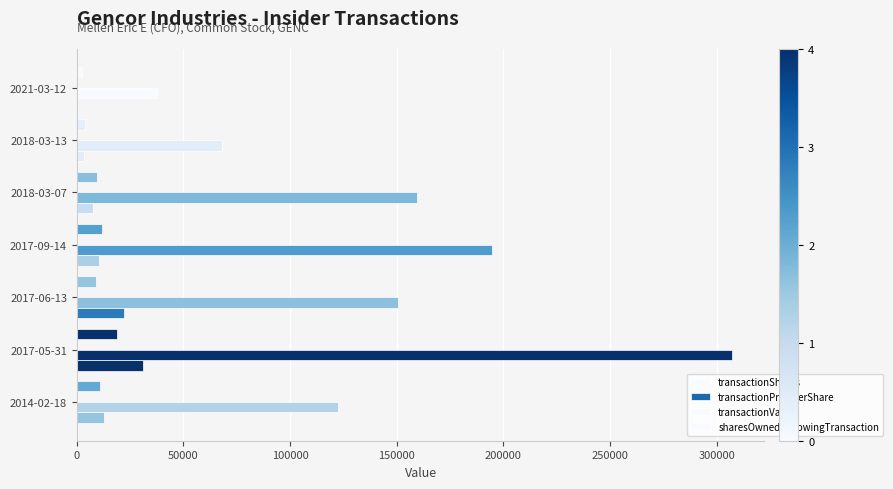

How many data points does each series have?

7